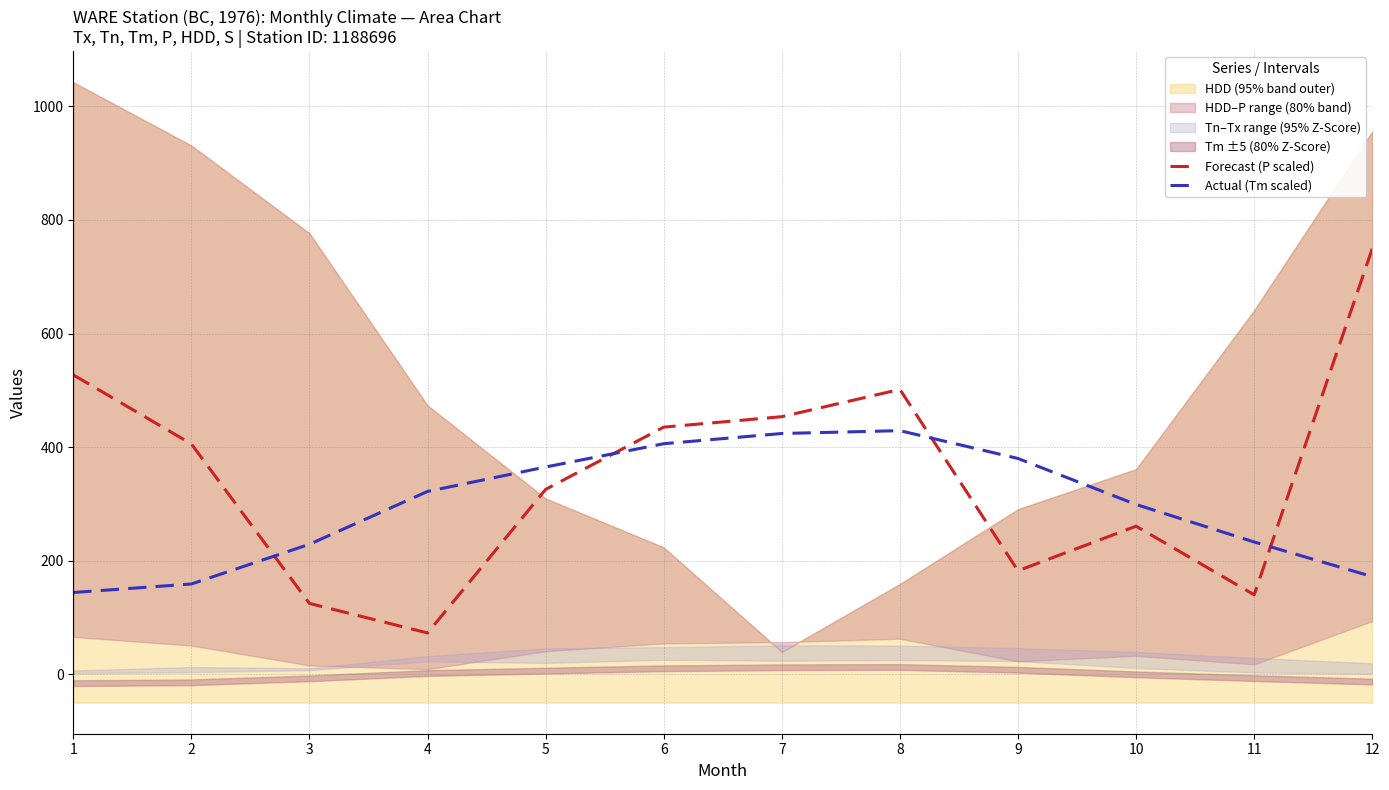

At how many categories does at least one series exceed 107?

12